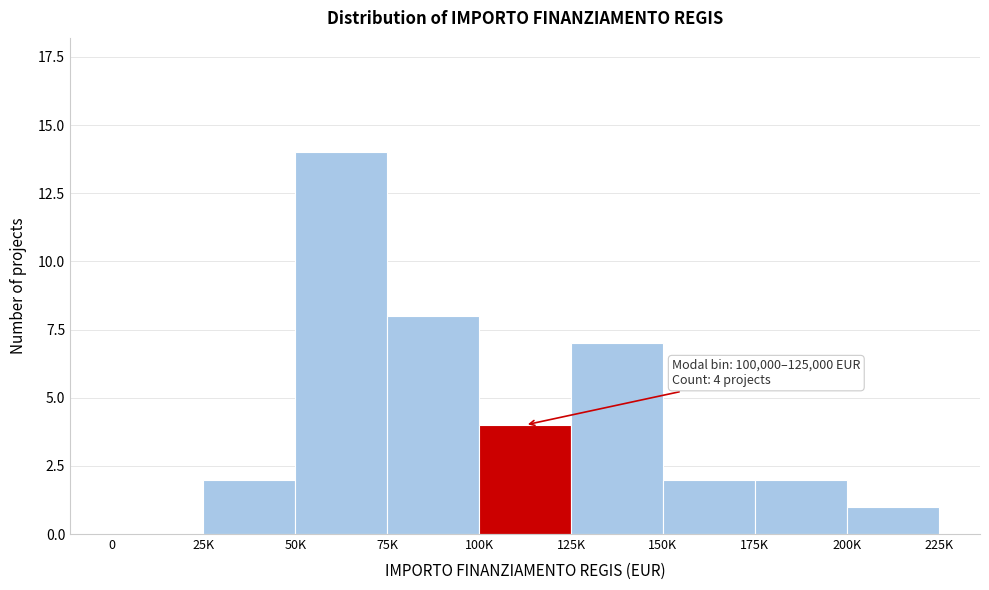

Reading right to left, transcribe all the data shown in this chart.

200K=1	175K=2	150K=2	125K=7	100K=4	75K=8	50K=14	25K=2	0=0